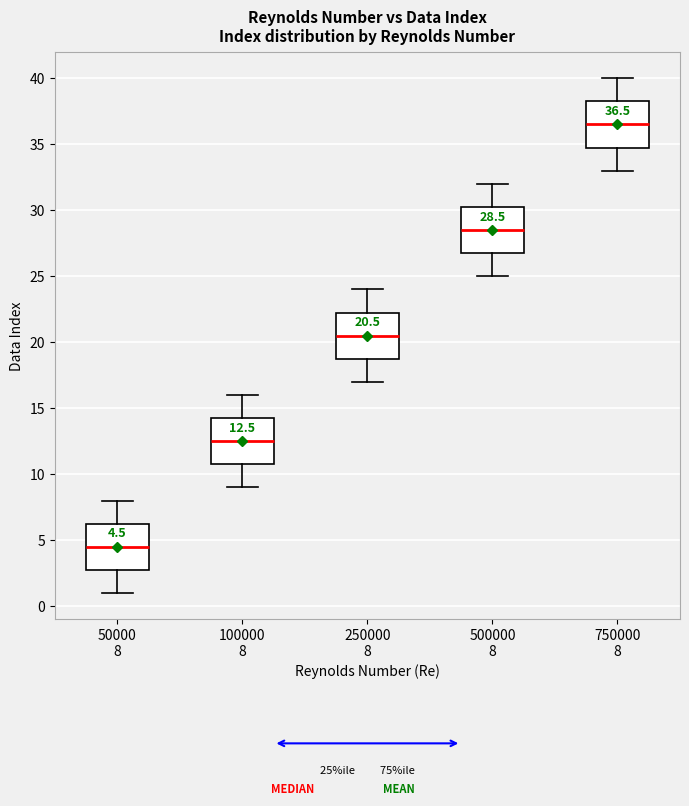

Which box has the lowest median line?

50000 8